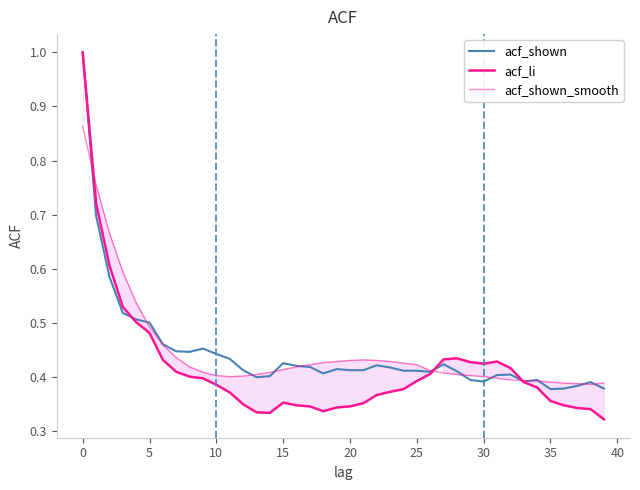

How many lines are shown in the chart?

3